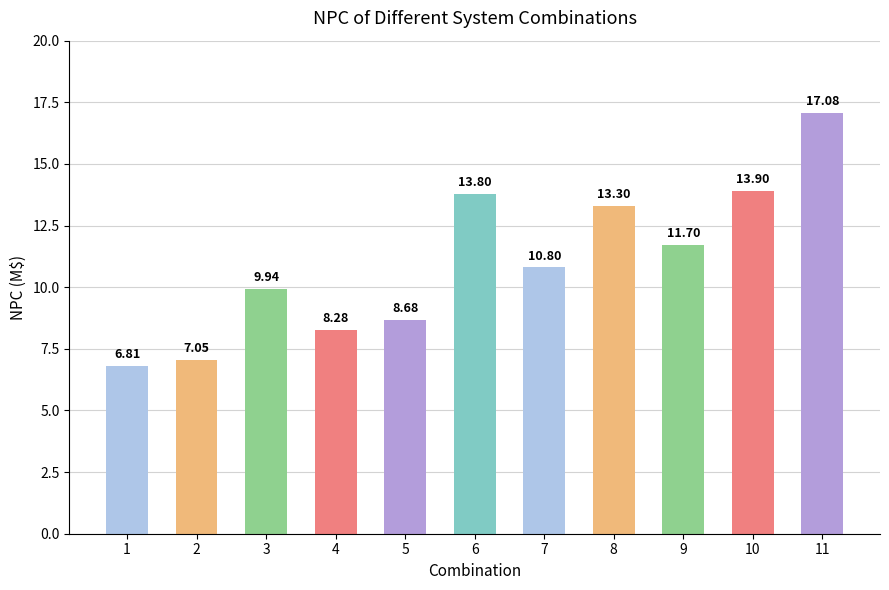

What is the difference between the maximum and minimum values?

10.3